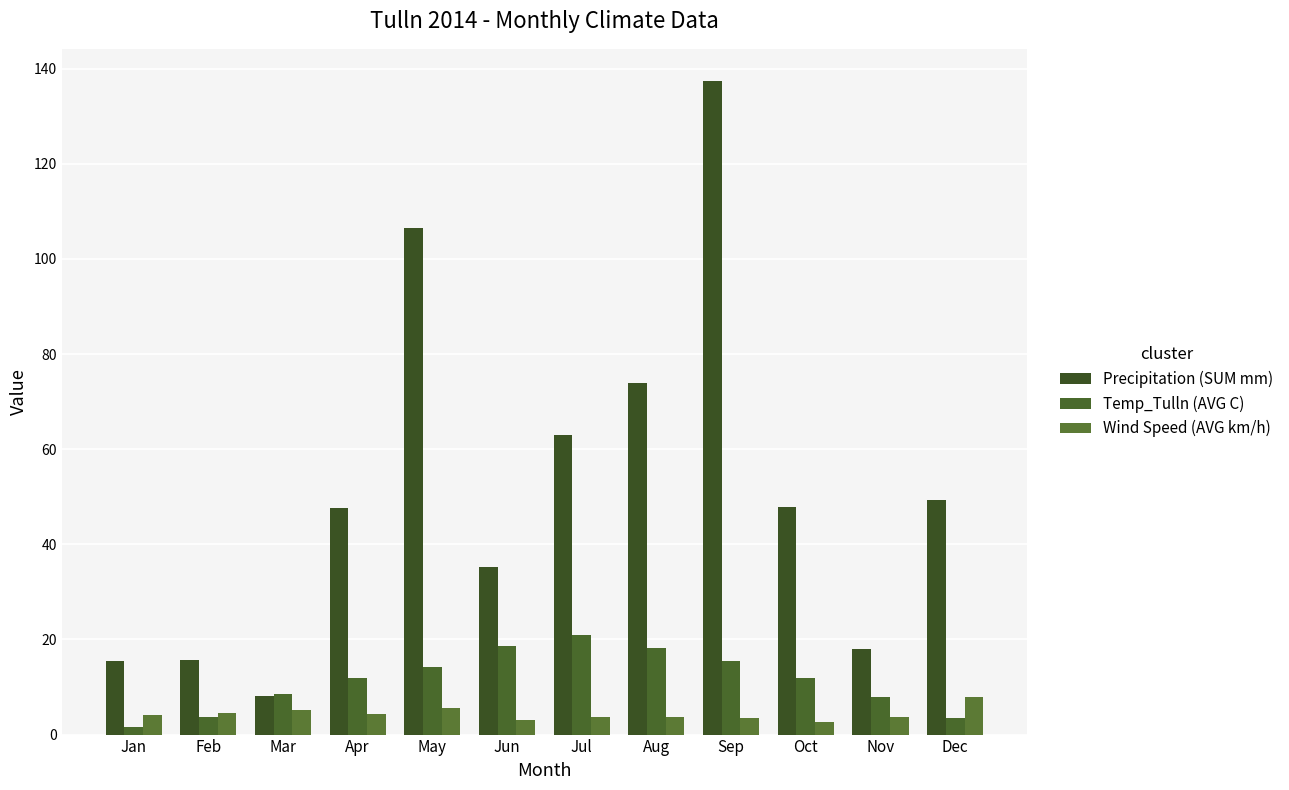

What is the value of the Wind Speed (AVG km/h) bar at the 5th from the left?

5.6